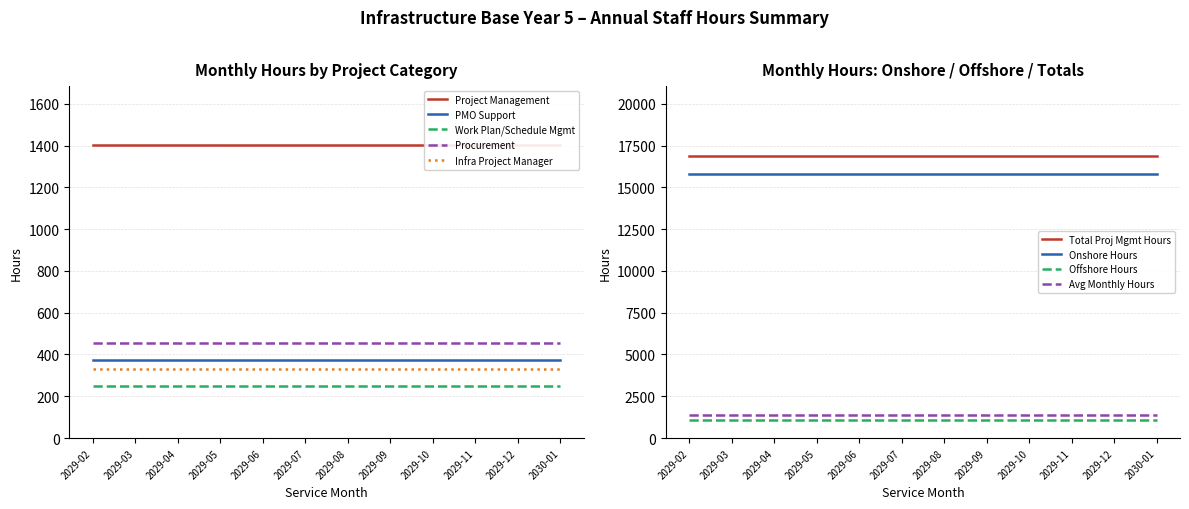

True or false: Infra Project Manager and PMO Support cross at least once.

False